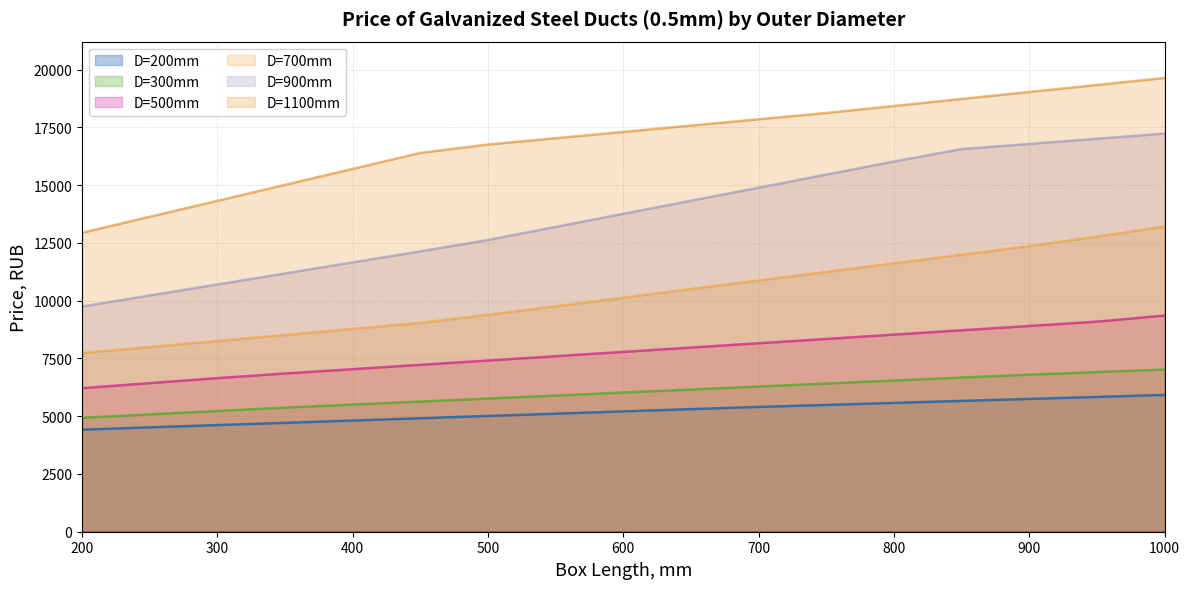

What is the value of the D=300mm point at the 9th from the left?

6024